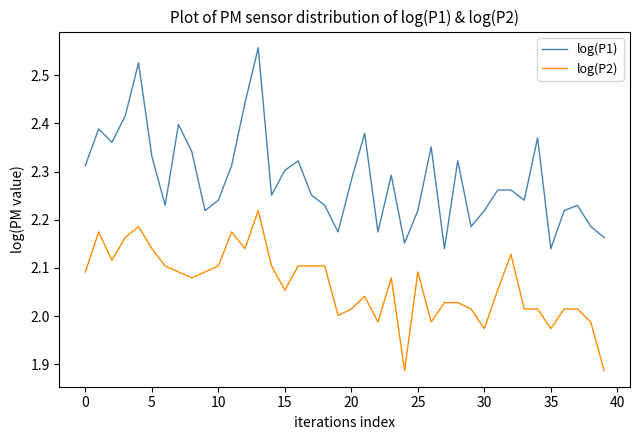

List the series in order of their peak value, highest first.

log(P1), log(P2)